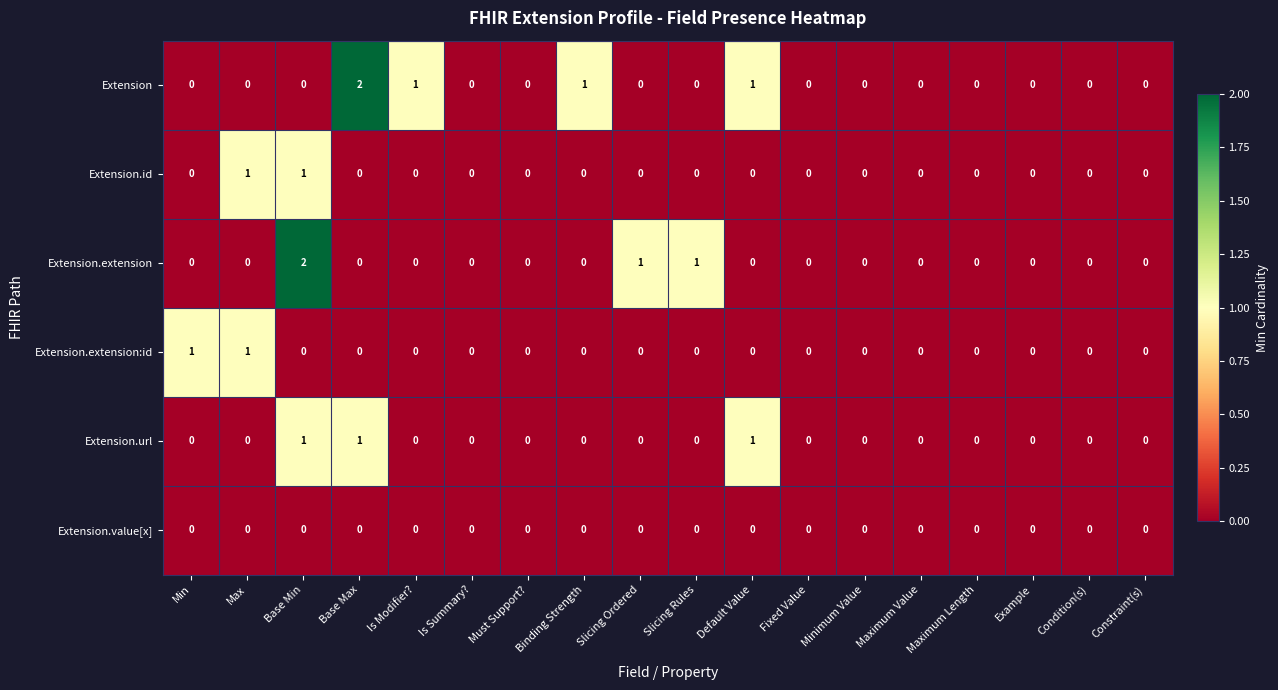

What is the difference between the highest and lowest values at Is Modifier??

1